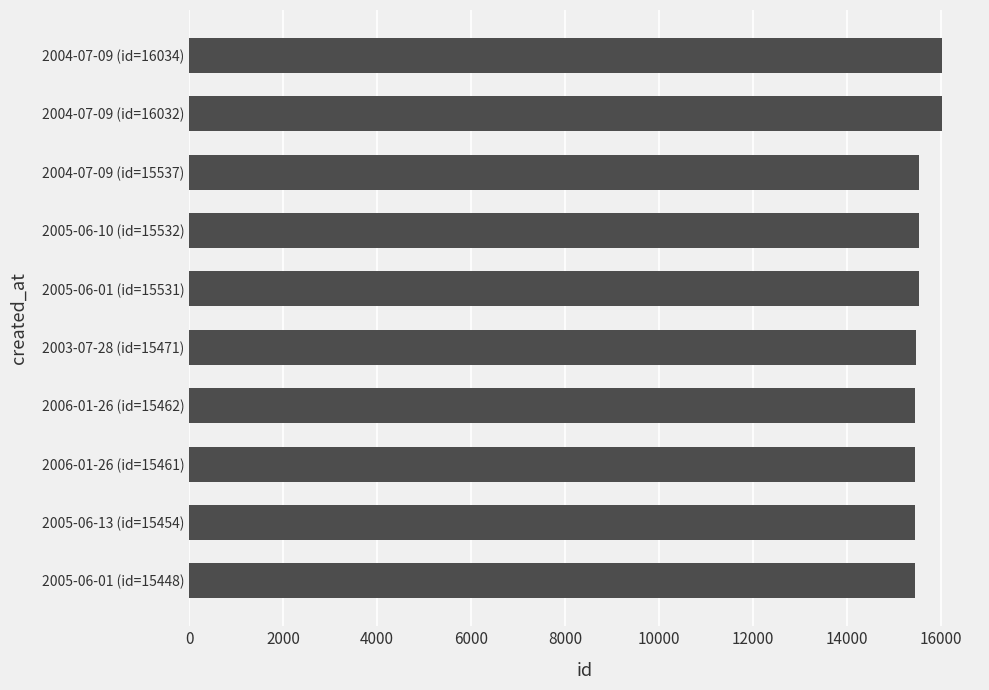

Where is the data nearest to the value 15741?

2004-07-09 (id=15537)